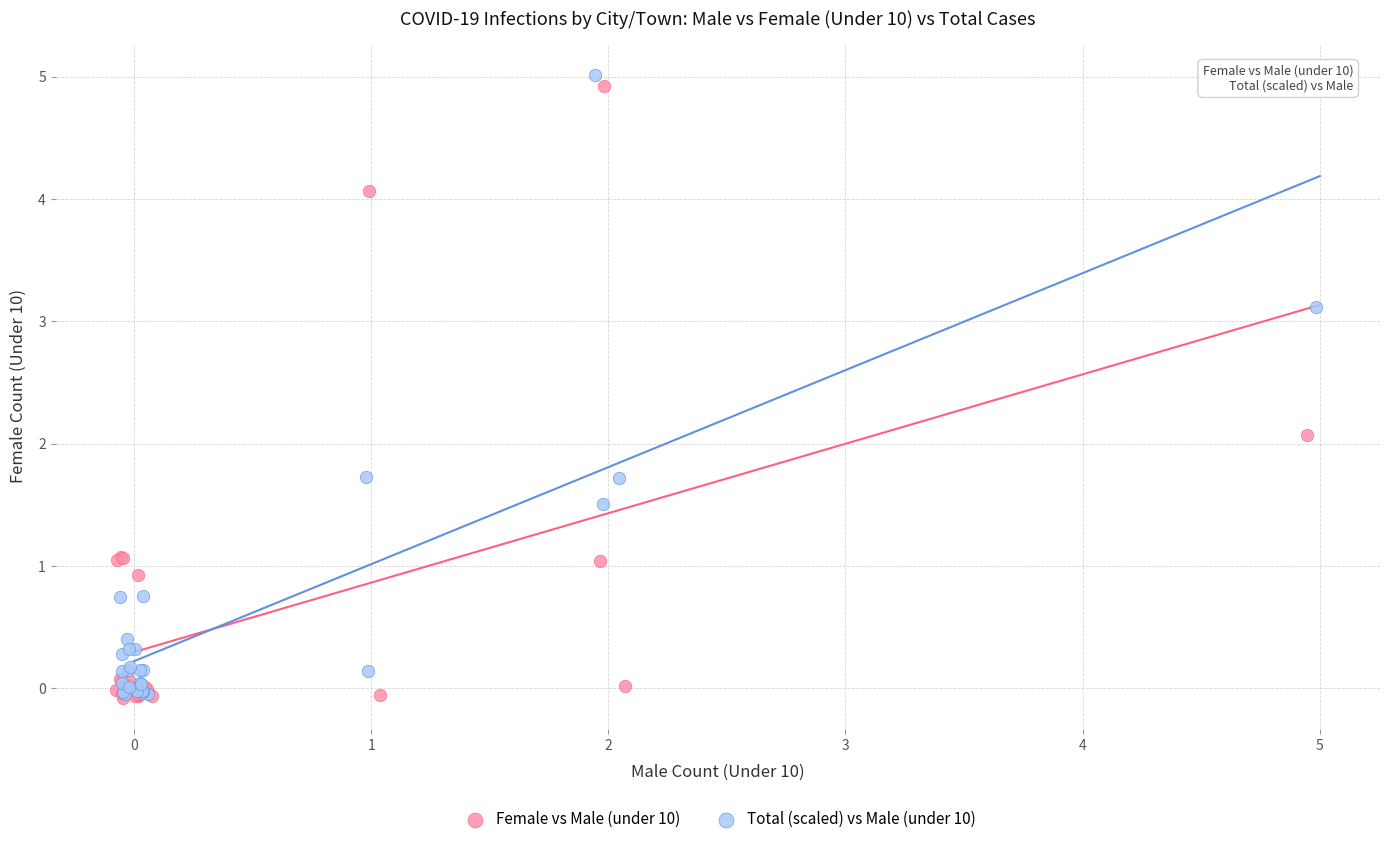

Which series has the widest spread of Y values?

Total (scaled) vs Male (under 10)